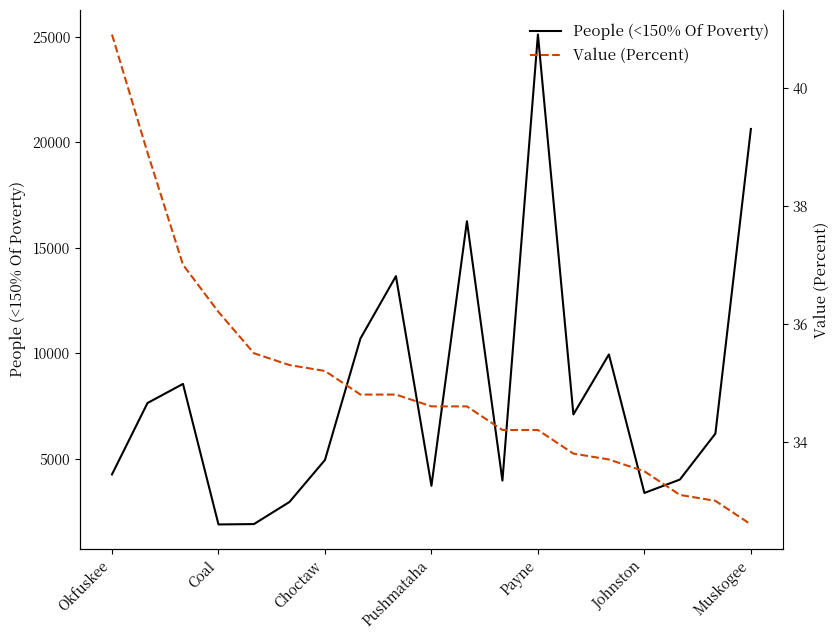

The value of People (<150% Of Poverty) at Payne is 32724.5. True or false?

False